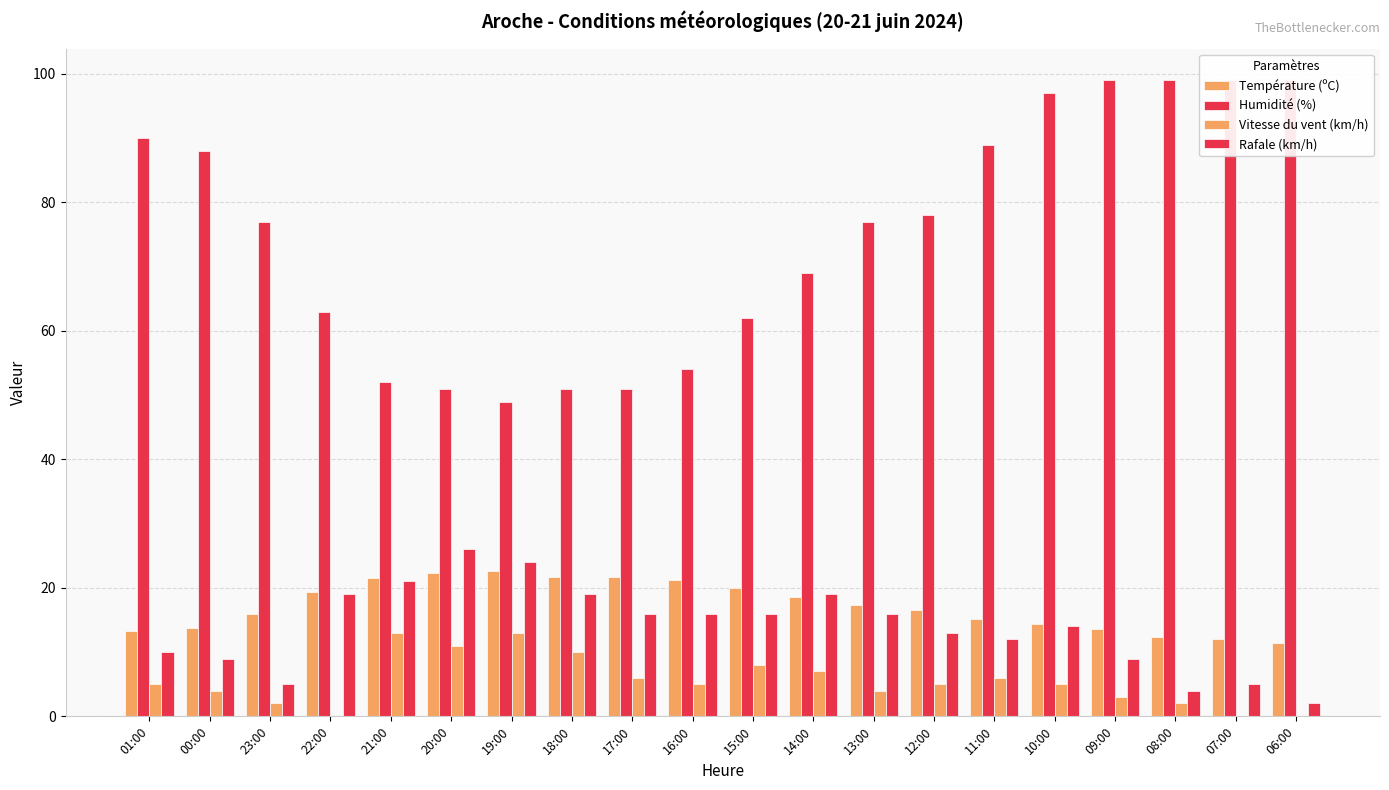

Is the value of Rafale (km/h) at 14:00 greater than the value of Température (ºC) at 08:00?

Yes